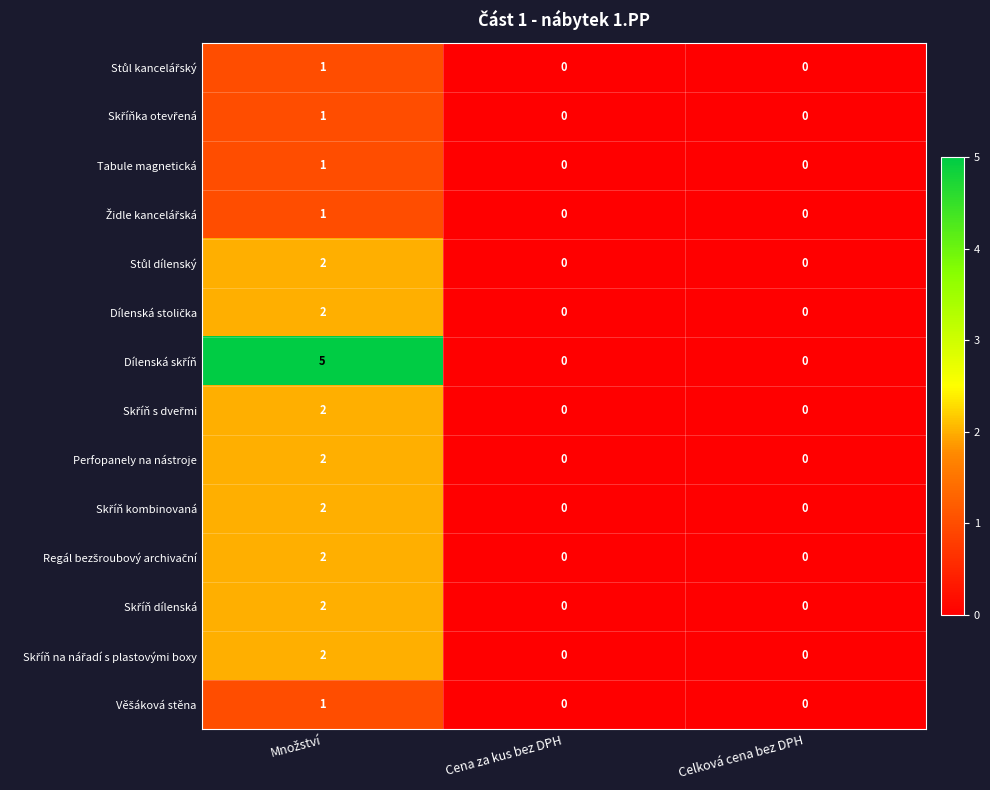

The value of Tabule magnetická at Celková cena bez DPH is 0. True or false?

True